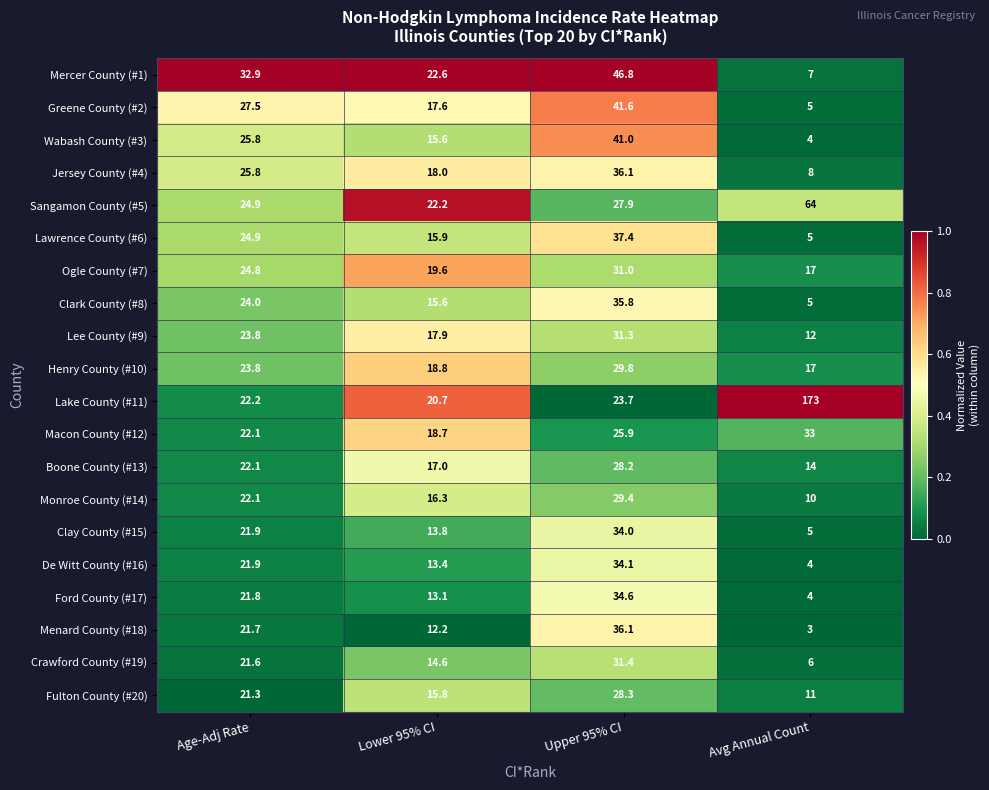

List the labels in order of Menard County (#18) value, largest first.

Upper 95% CI, Age-Adj Rate, Lower 95% CI, Avg Annual Count